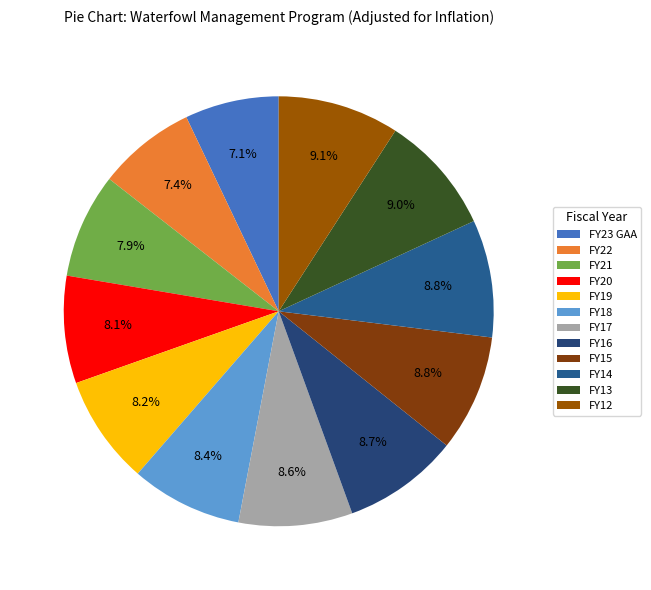

The FY13 slice represents 23% of the pie. True or false?

False